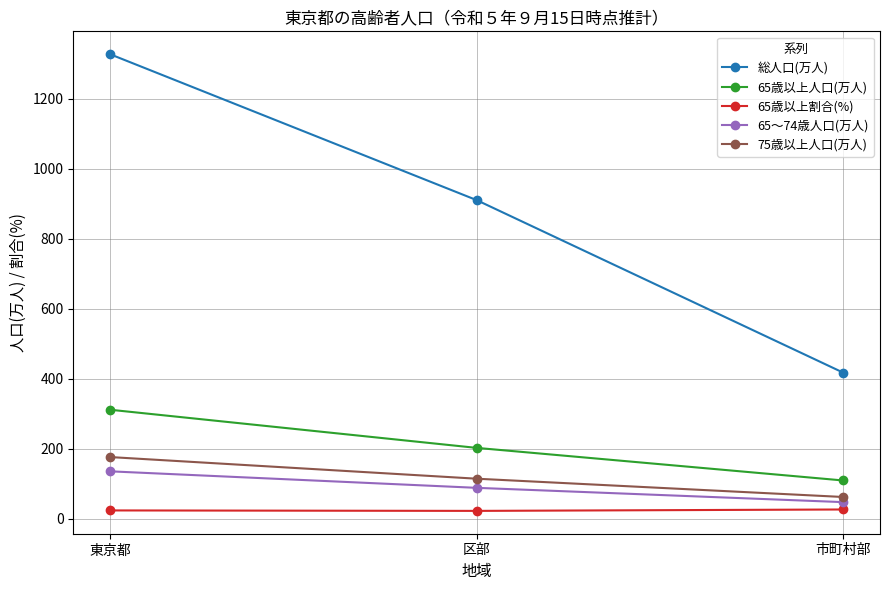

Rank the categories by 65歳以上人口(万人) value from highest to lowest.

東京都, 区部, 市町村部